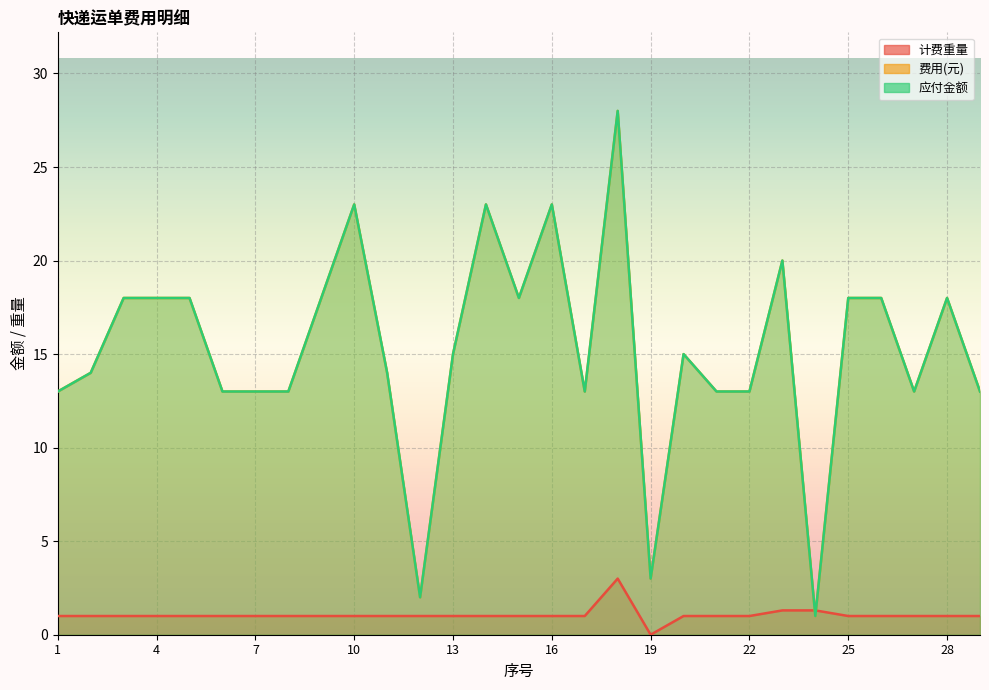

Is it true that 应付金额 equals 13.0 at 6?

True